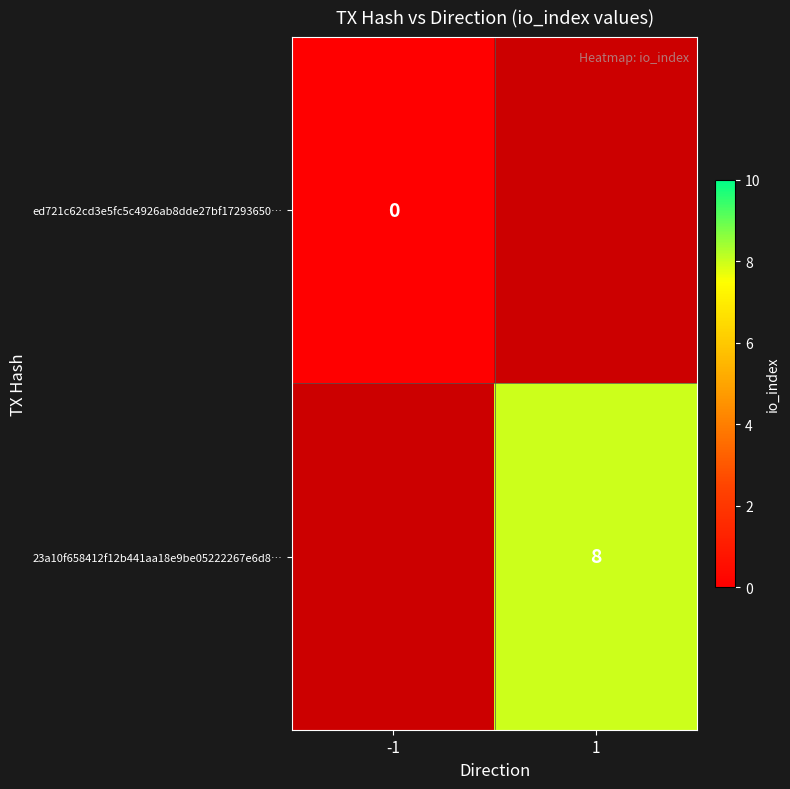

The value of 23a10f658412f12b441aa18e9be05222267e6d8… at 1 is 8. True or false?

True